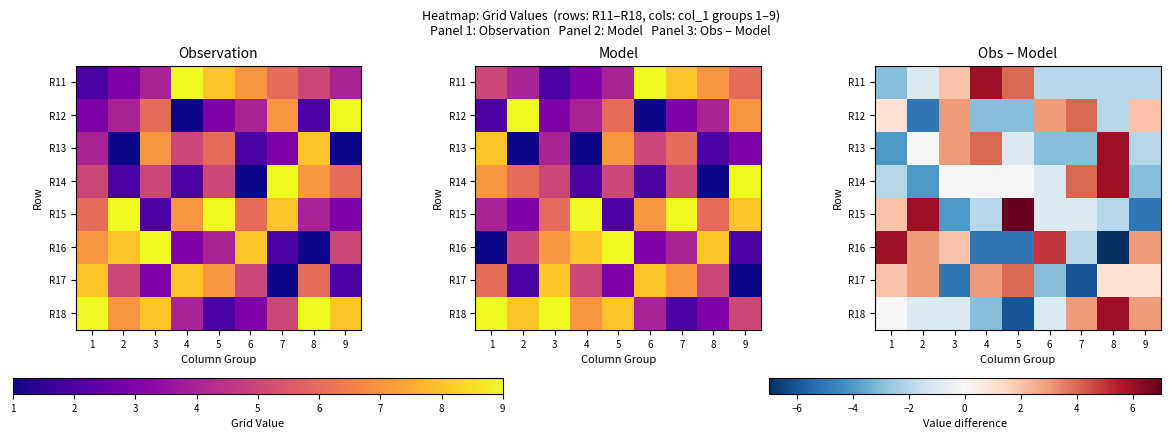

What value does the R16 series have at 1, to the nearest 10?

10